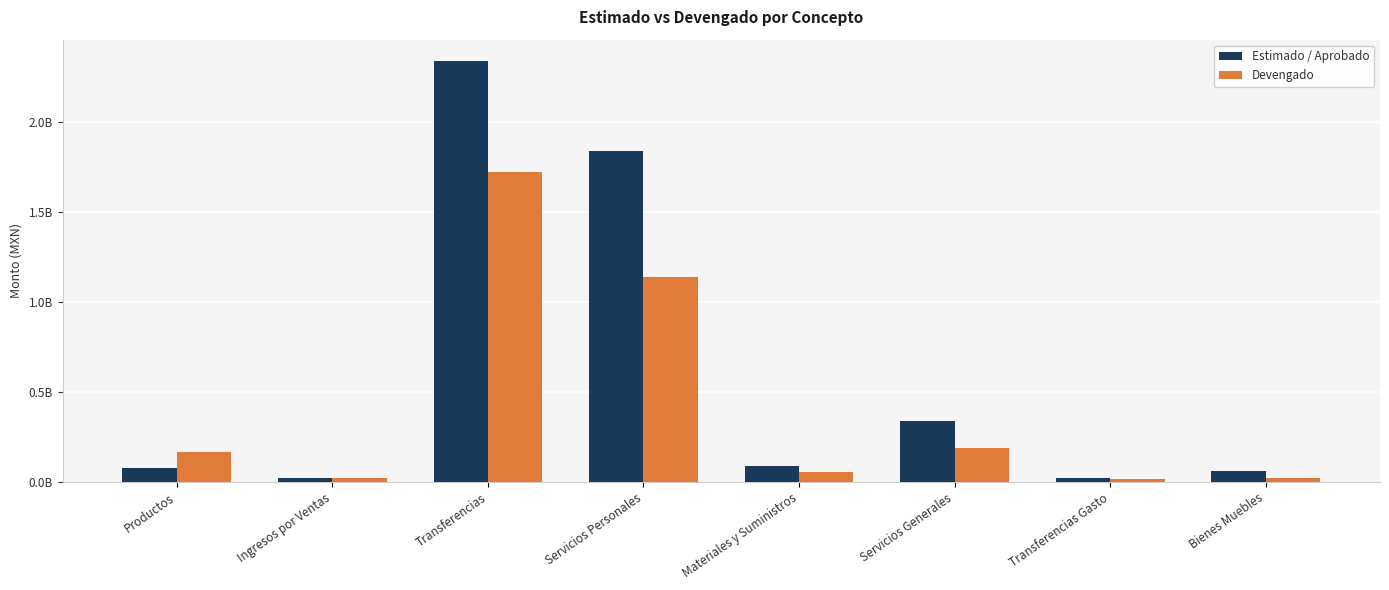

Are the bars grouped side by side (vs. stacked)?

Yes